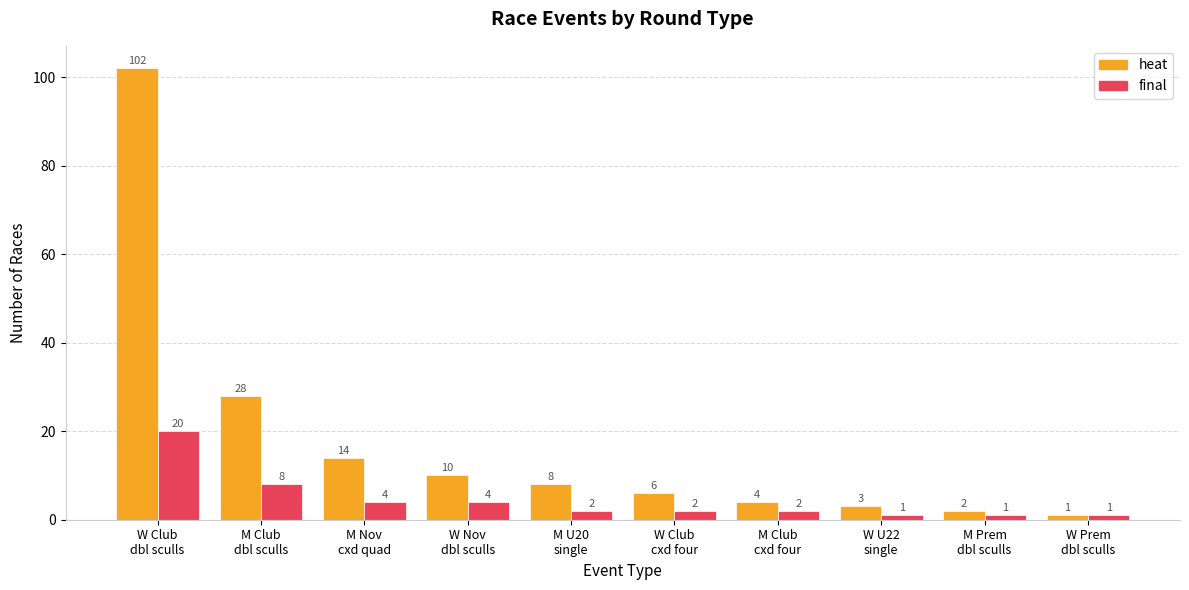

Rank the series by their average value, from highest to lowest.

heat, final